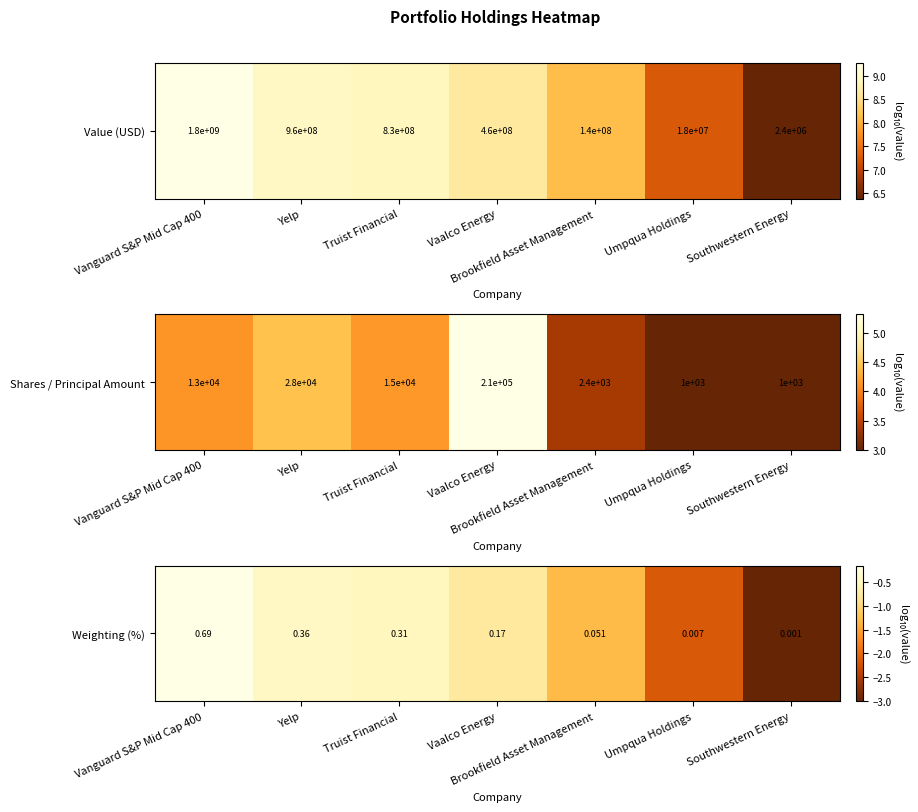

What is the difference between the maximum and minimum values?

2.8